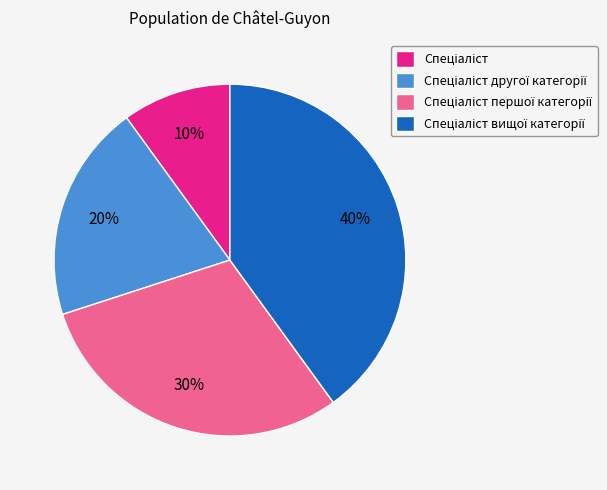

Is there a majority slice in this chart?

No